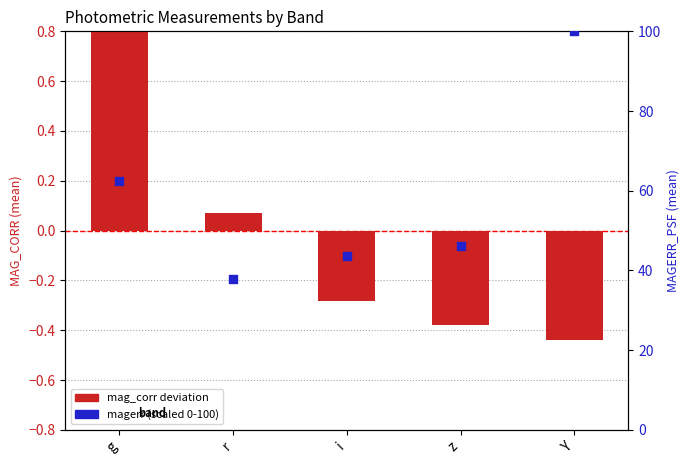

Is the value of magerr (scaled 0-100) at r greater than the value of mag_corr deviation at i?

Yes